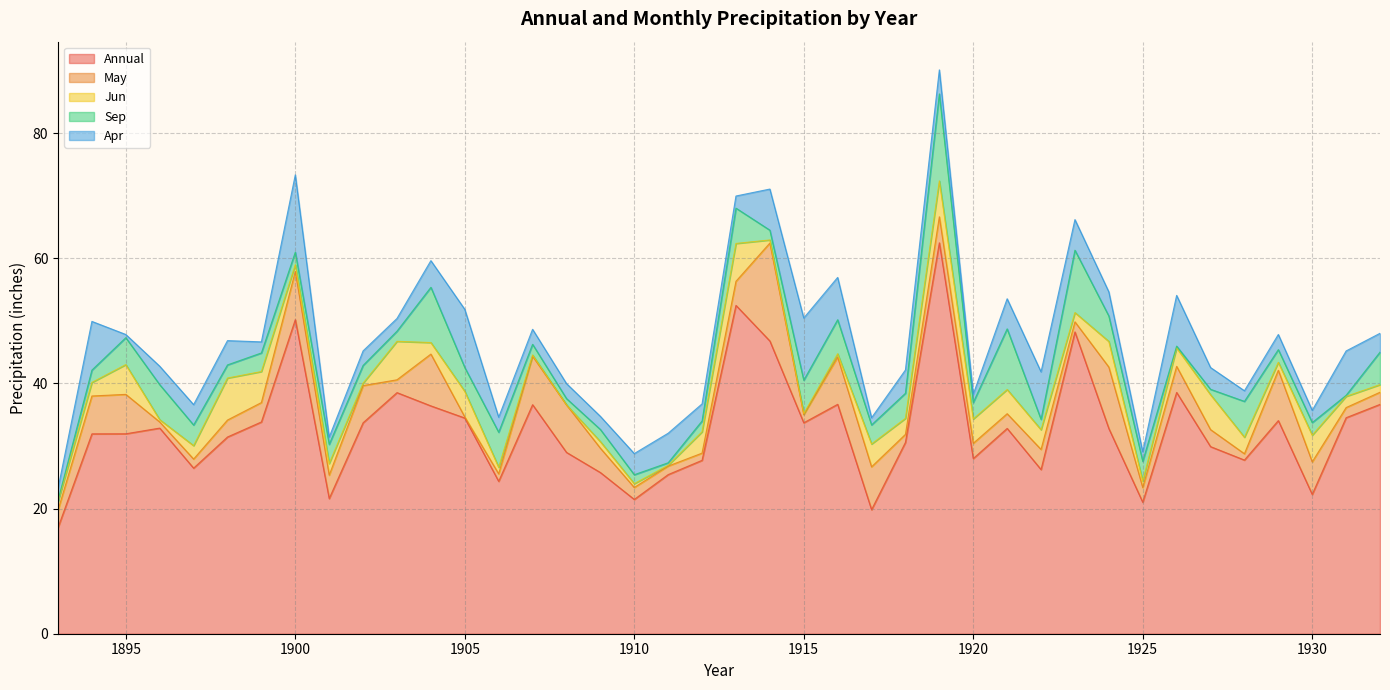

What is the total value across all series at 1930?

35.7